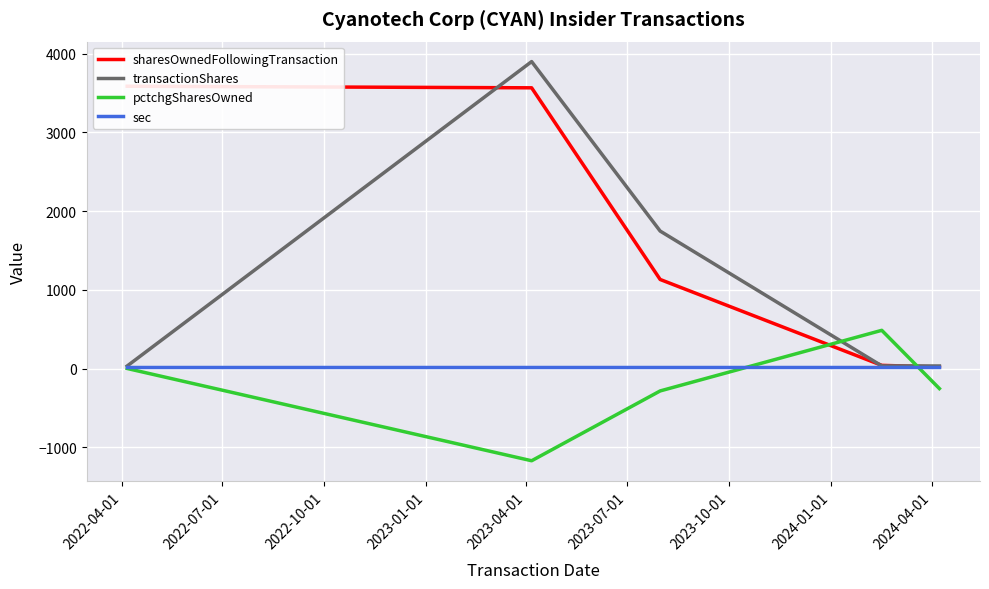

How many lines are shown in the chart?

4